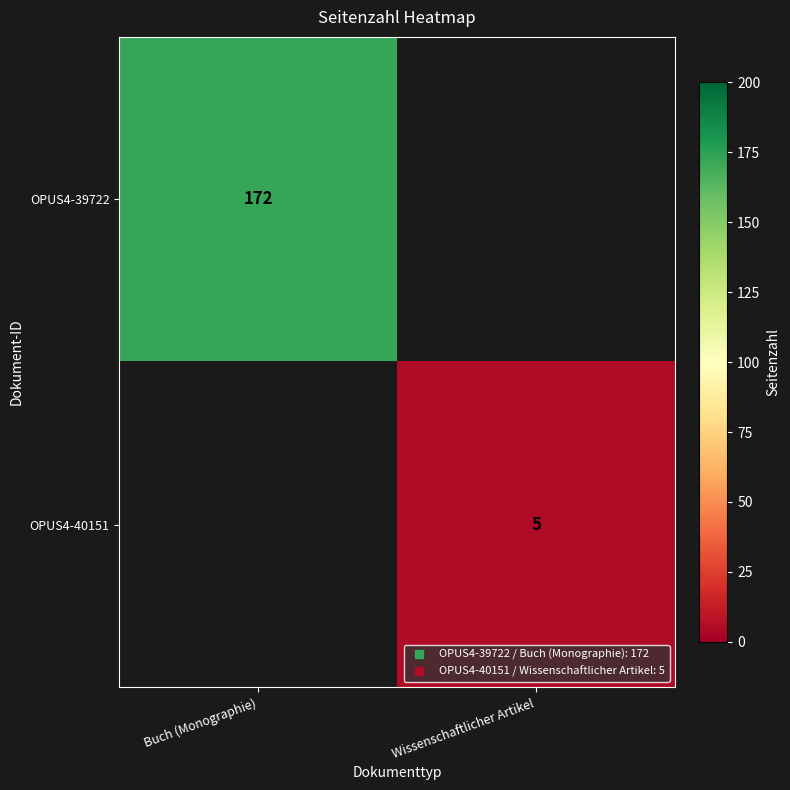

Rank the series by their average value, from highest to lowest.

OPUS4-39722, OPUS4-40151